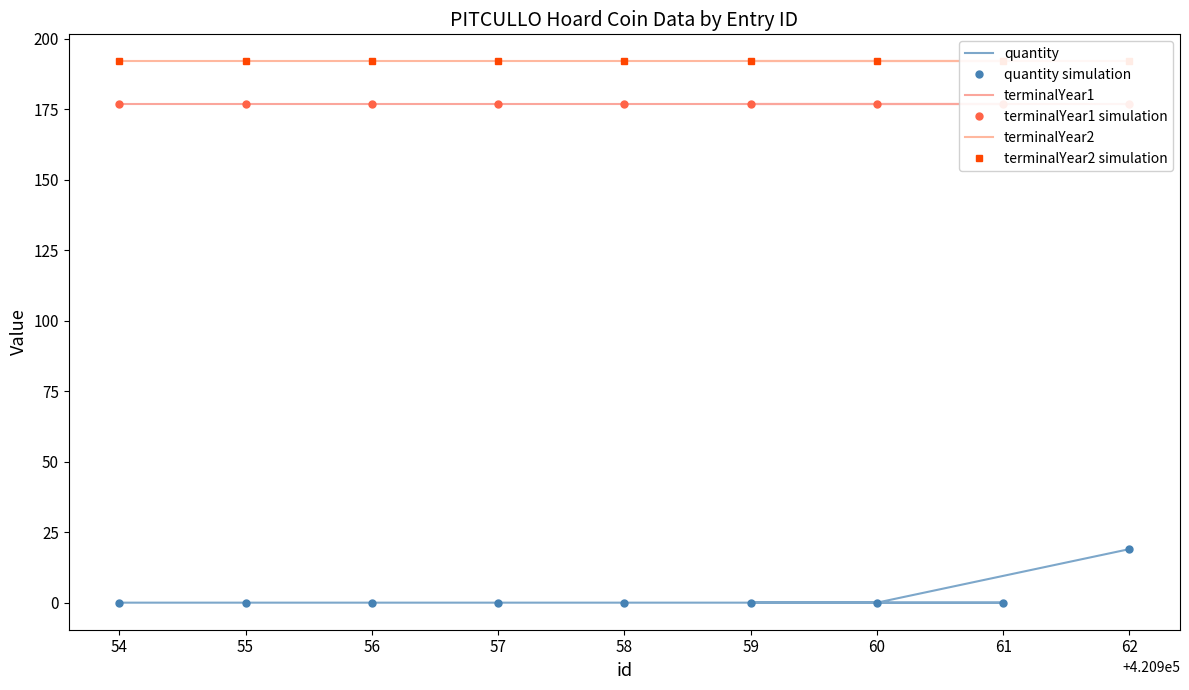

True or false: quantity and terminalYear2 simulation intersect in this chart.

False